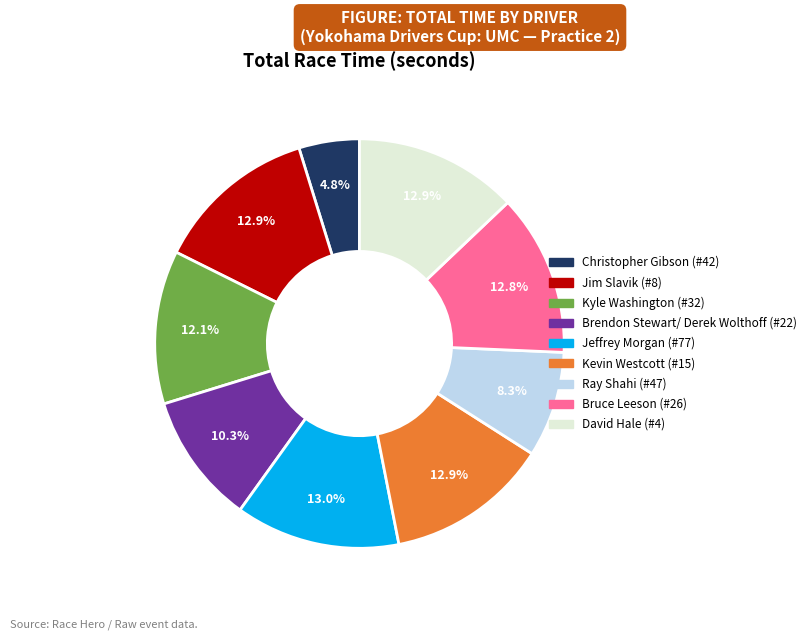

How many slices are in this pie chart?

9